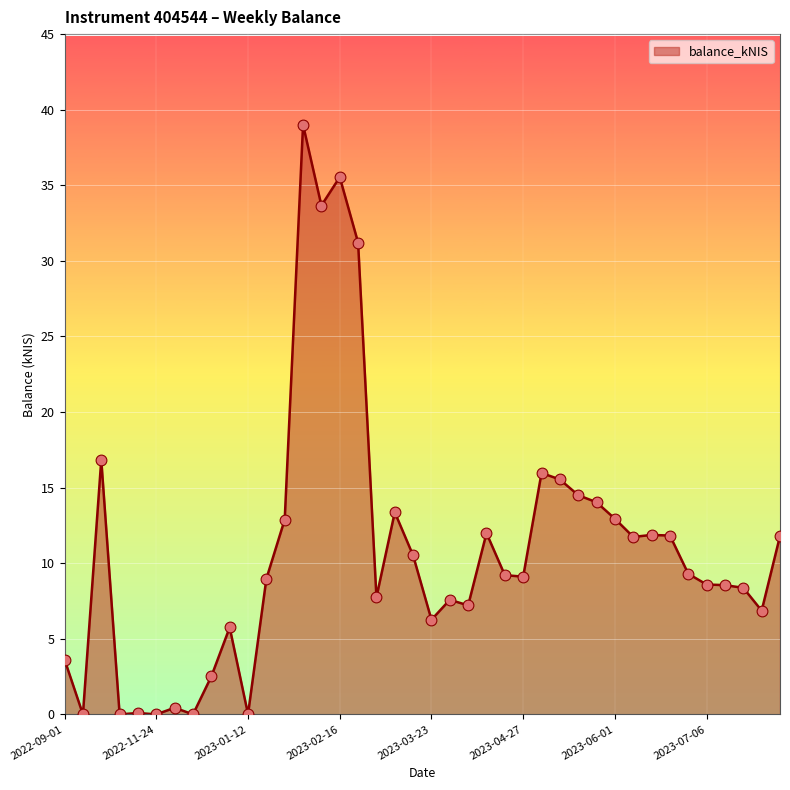

What is the greatest value displayed?

39.0